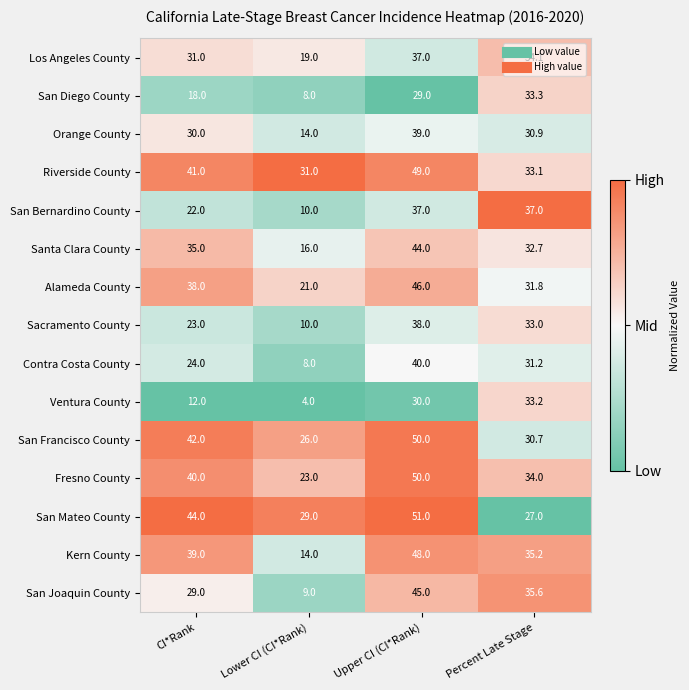

Which category has the lowest value across all series?

Lower CI (CI*Rank)